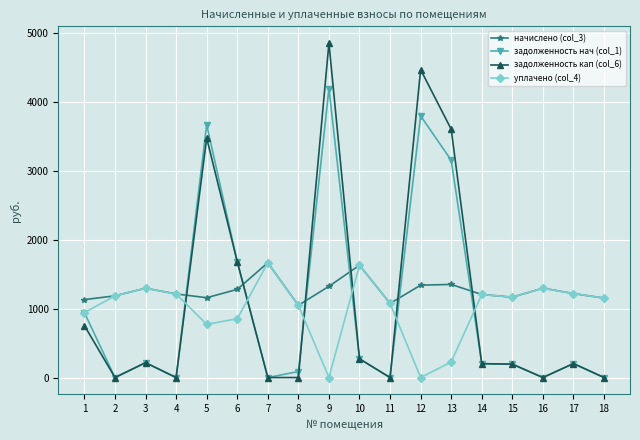

What is the value of the уплачено (col_4) point at the 11th from the left?

1076.4